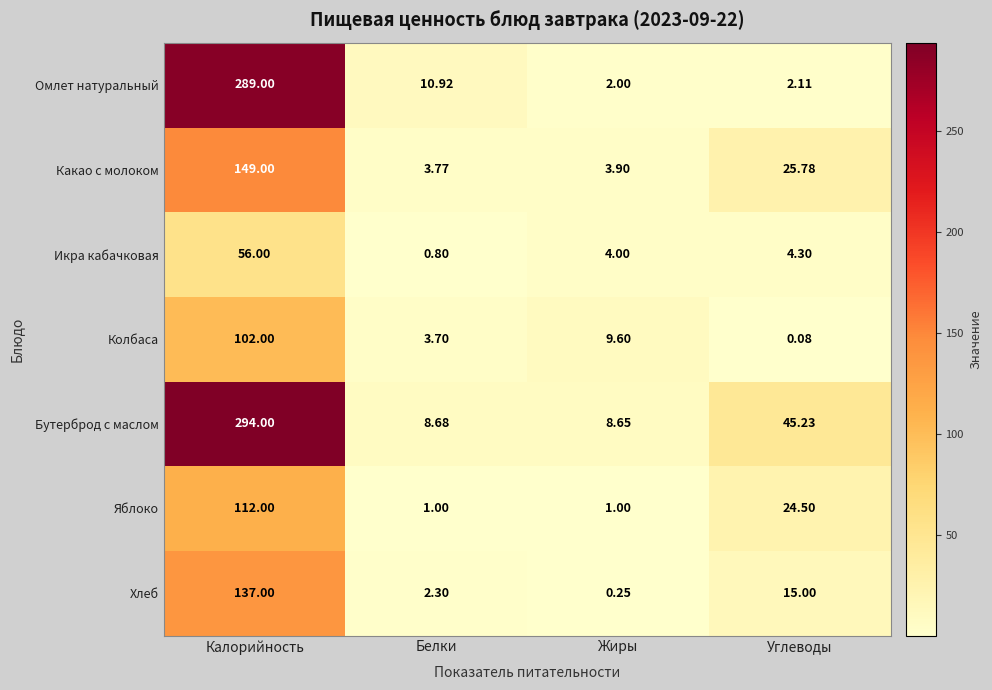

Which series changed the most between Жиры and Углеводы?

Бутерброд с маслом